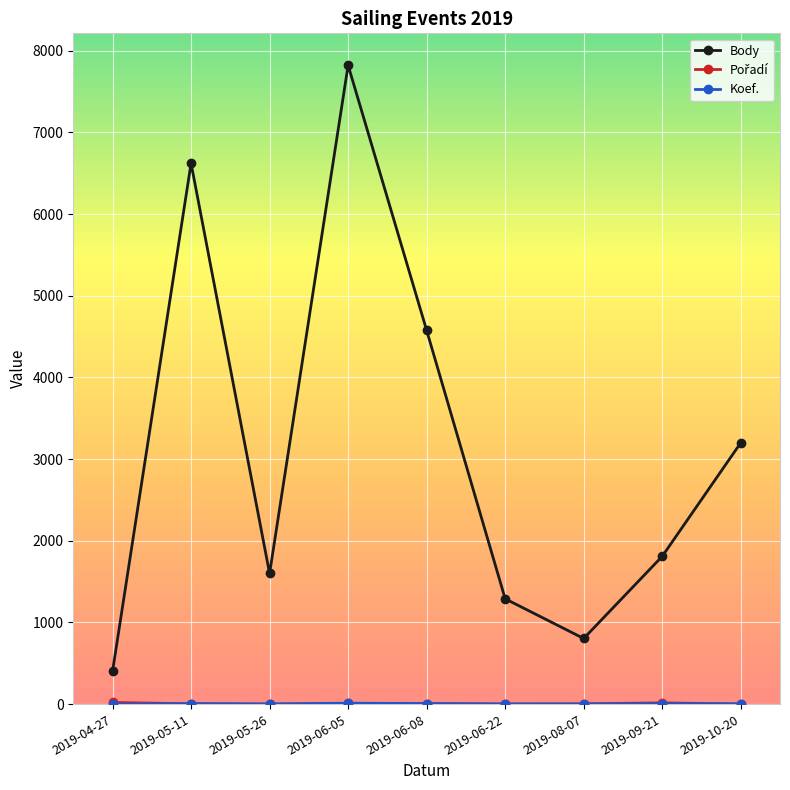

What is the label of the 1st point from the right?

2019-10-20